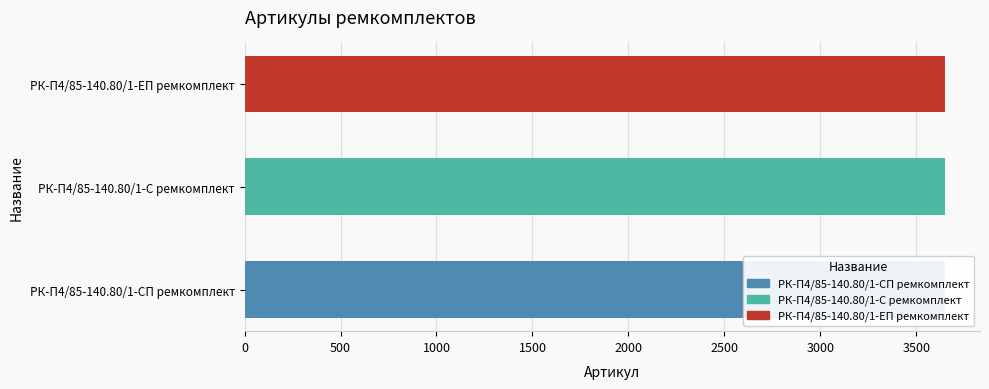

The value at РК-П4/85-140.80/1-С ремкомплект is 3649. True or false?

True